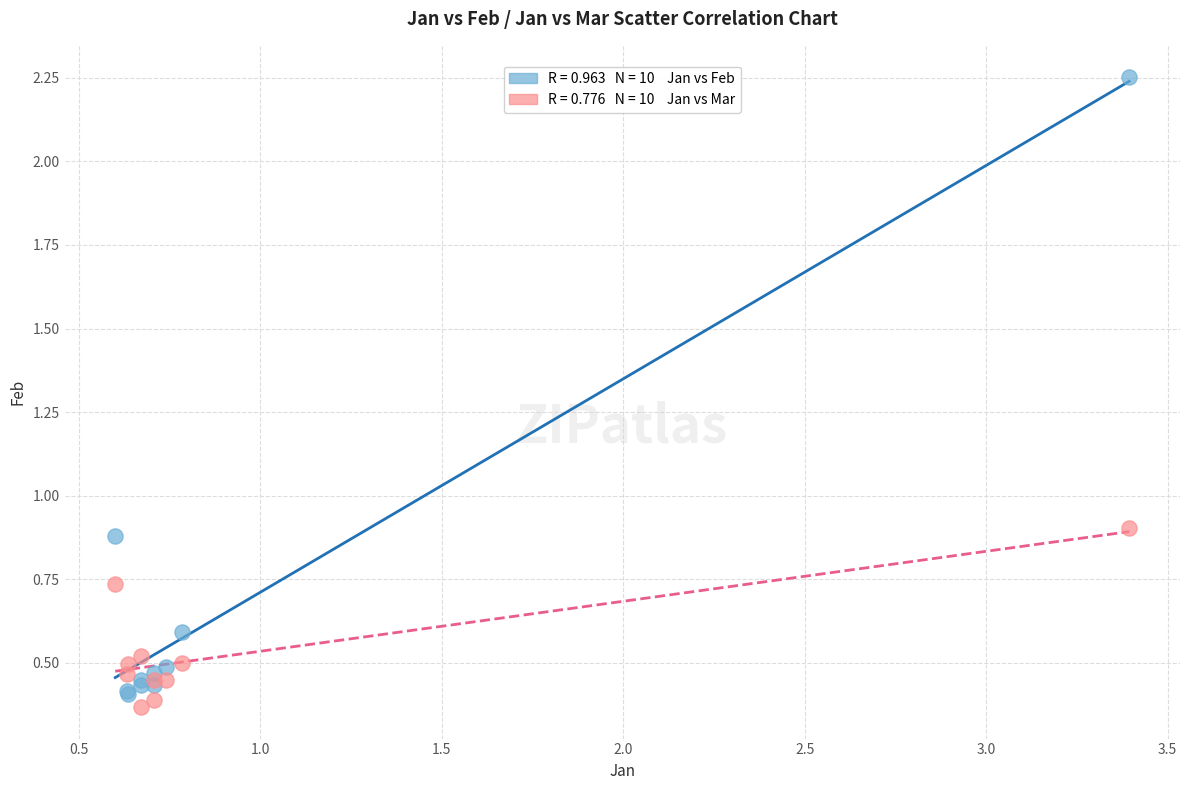

Across all series, what Y value is closest to 1?

0.9